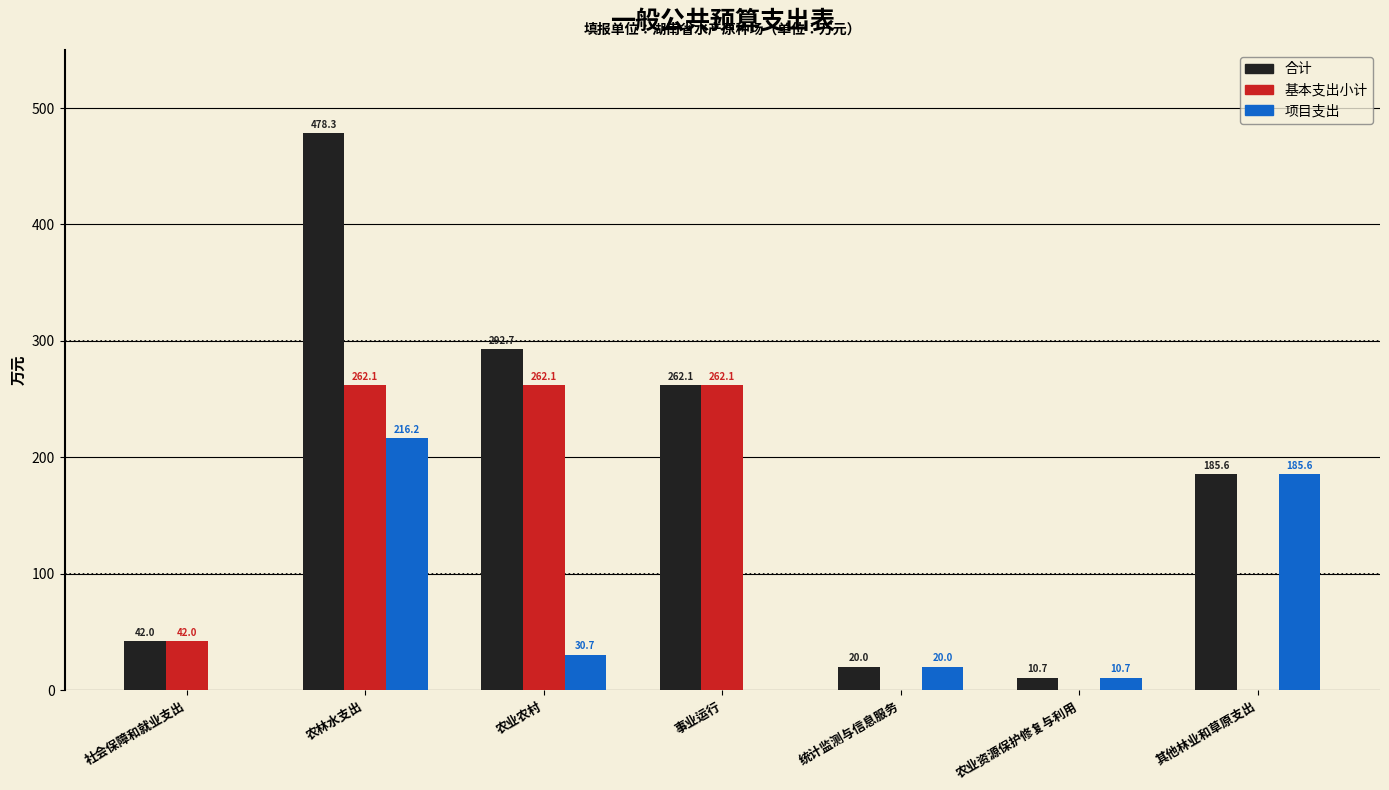

The 合计 series shows 151.9 at 事业运行. True or false?

False